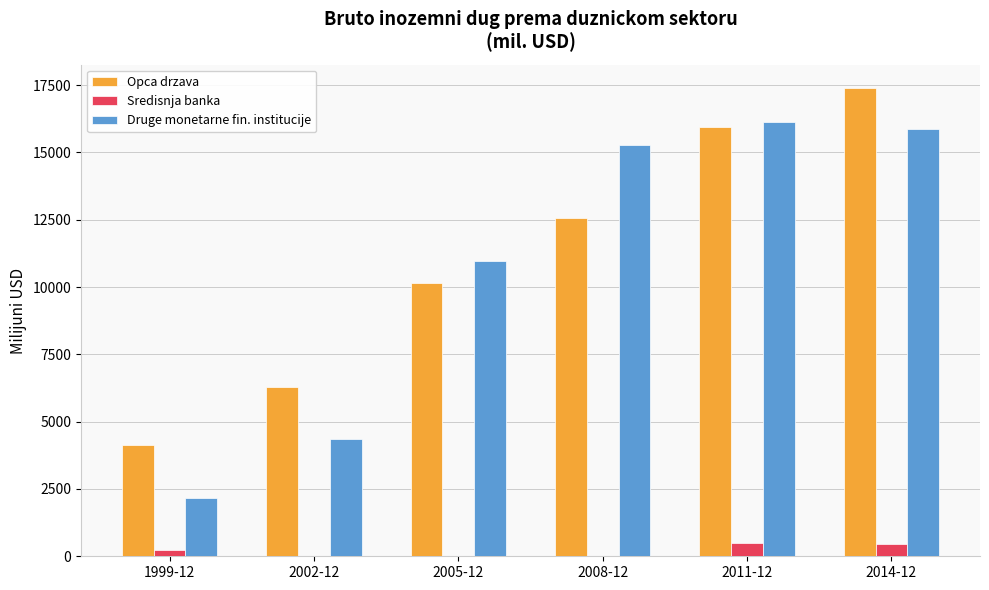

Is the value of Druge monetarne fin. institucije at 2005-12 greater than the value of Sredisnja banka at 1999-12?

Yes